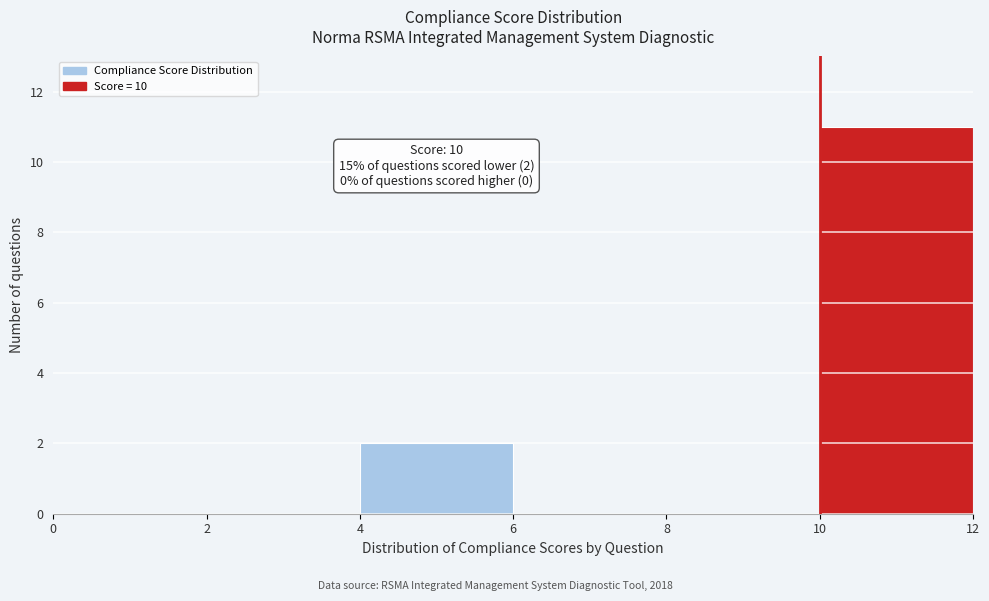

Over which range of the x-axis is the bar tallest?

10 to 12